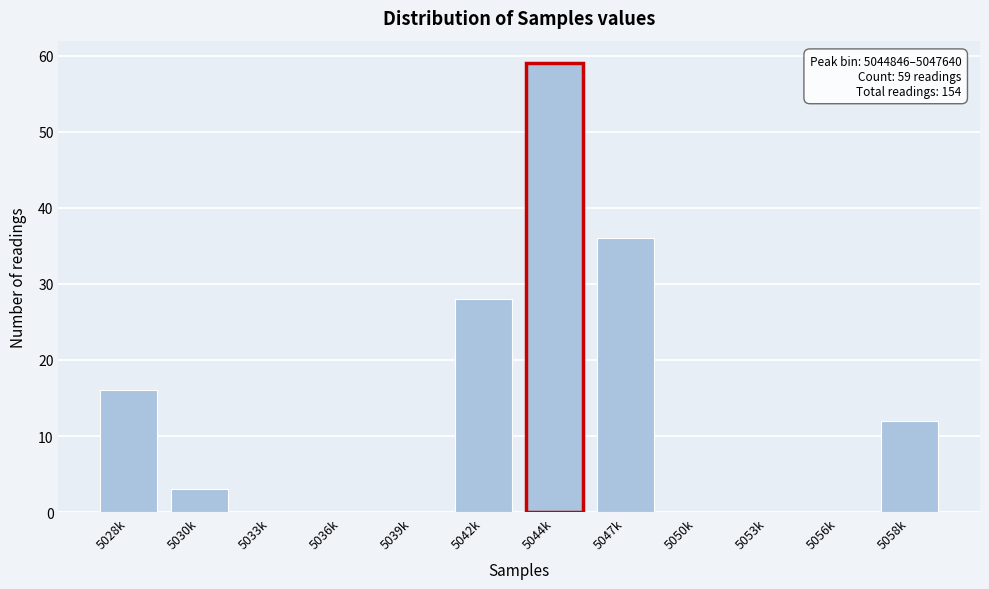

Reading left to right, list all the values displayed in this chart.

5028k=16	5030k=3	5033k=0	5036k=0	5039k=0	5042k=28	5044k=59	5047k=36	5050k=0	5053k=0	5056k=0	5058k=12